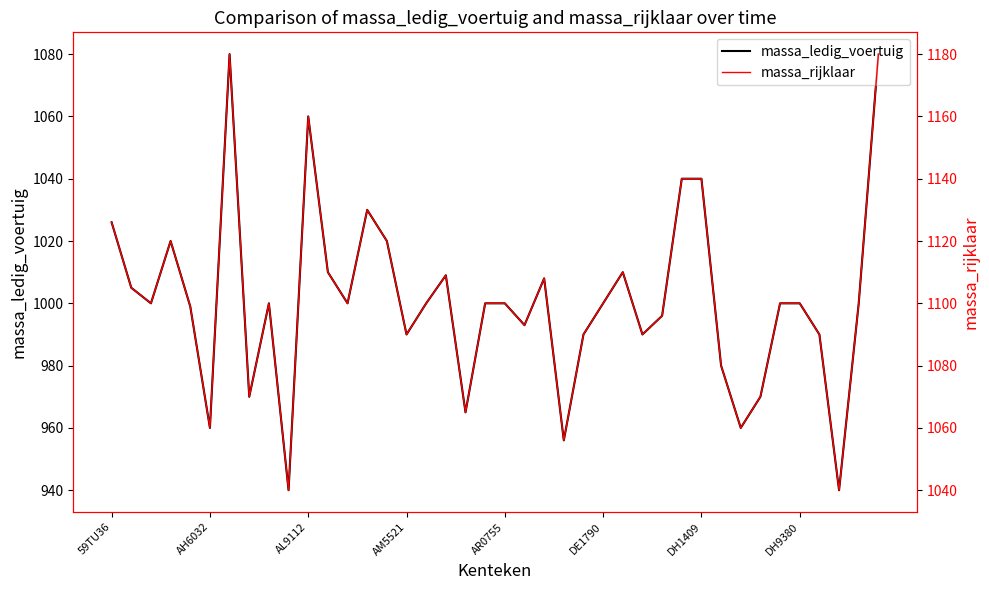

Read the massa_rijklaar value at 26.

1110